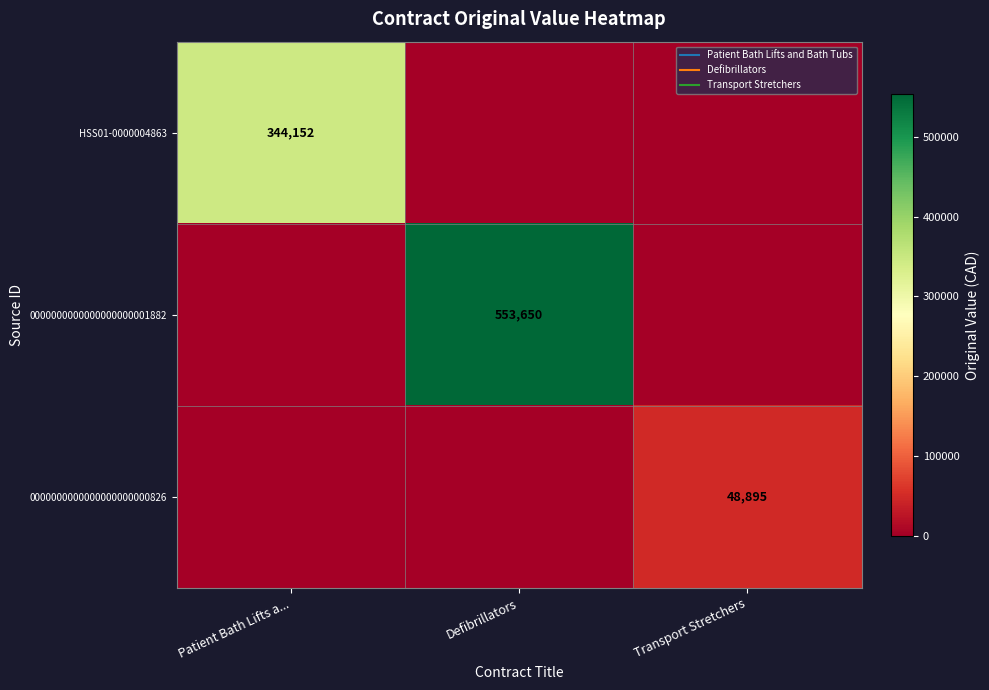

At Patient Bath Lifts a..., list the series in order from smallest to largest.

0000000000000000000001882, 0000000000000000000000826, HSS01-0000004863